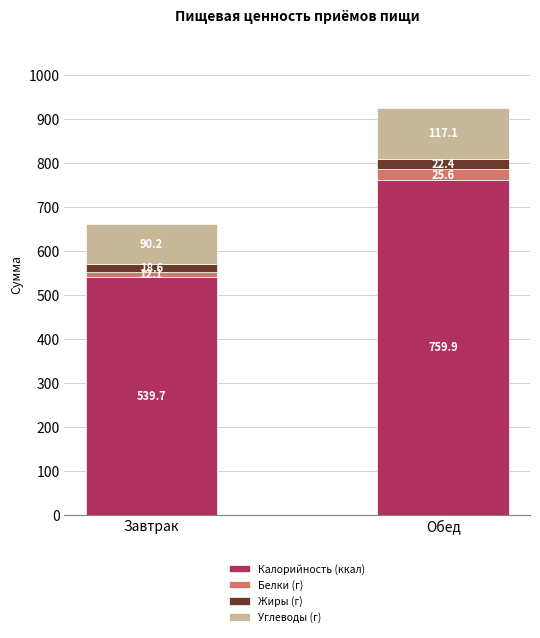

Does the chart contain stacked bars?

Yes